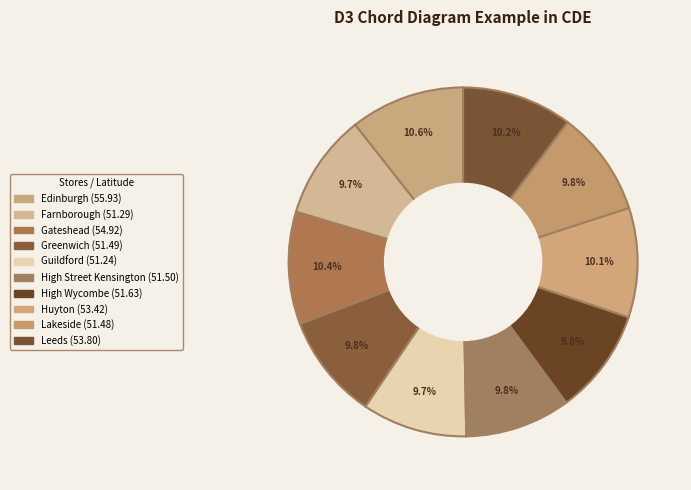

How many slices are in this pie chart?

10